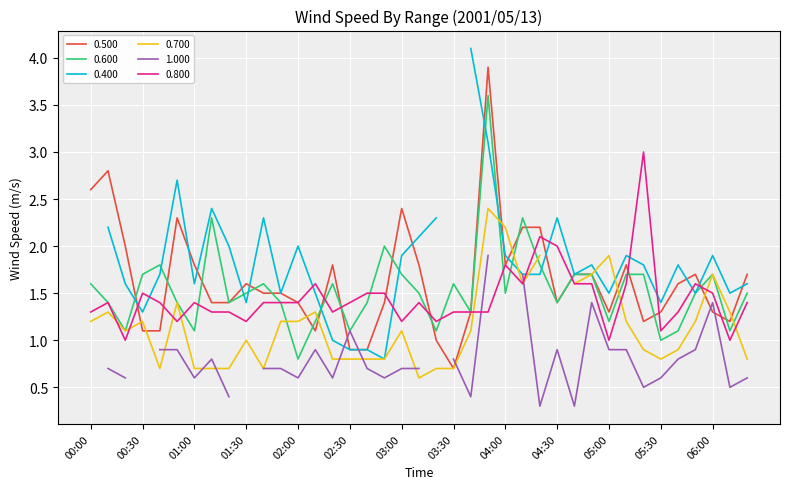

What is the sum of the 0.800 values at 02:10 and 01:30?

2.8